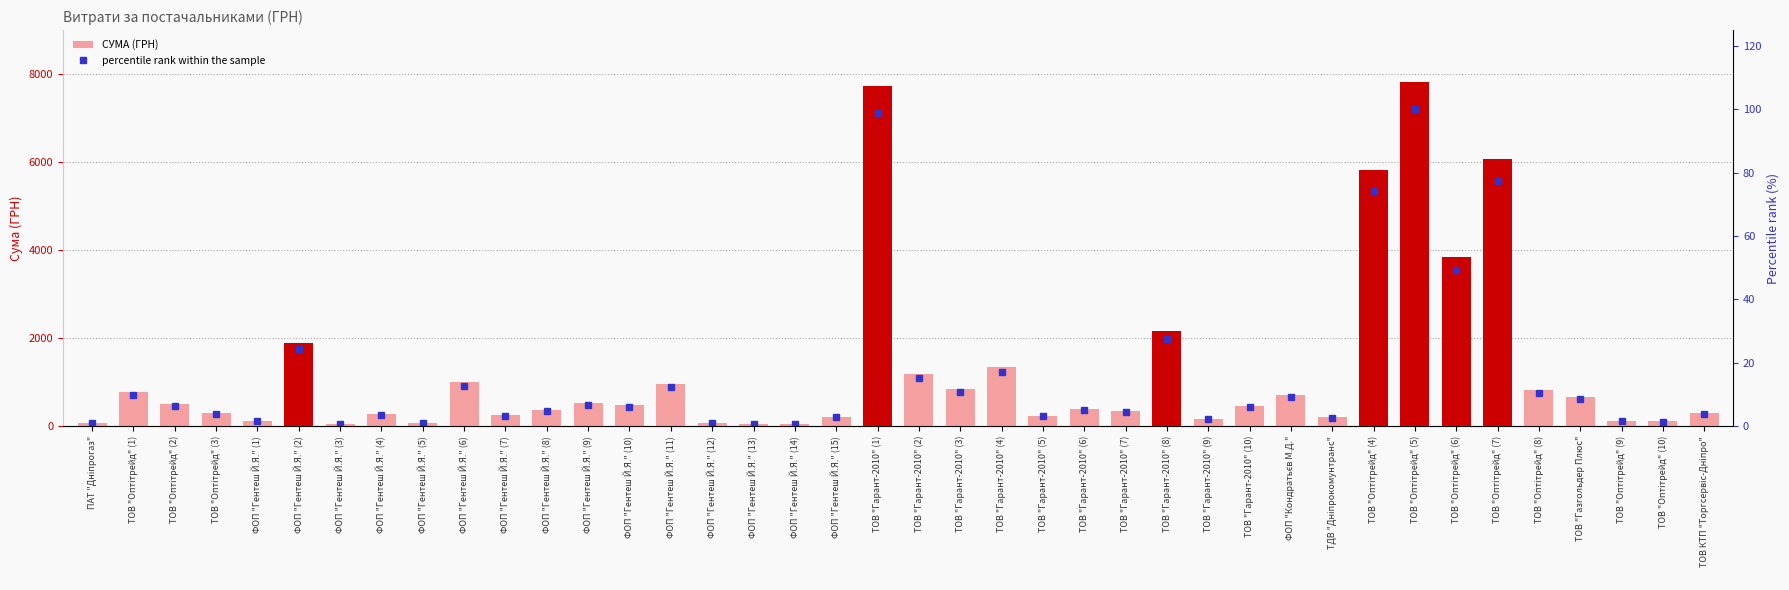

What is the label of the 12th bar from the left?

ФОП "Гентеш Й.Я." (8)